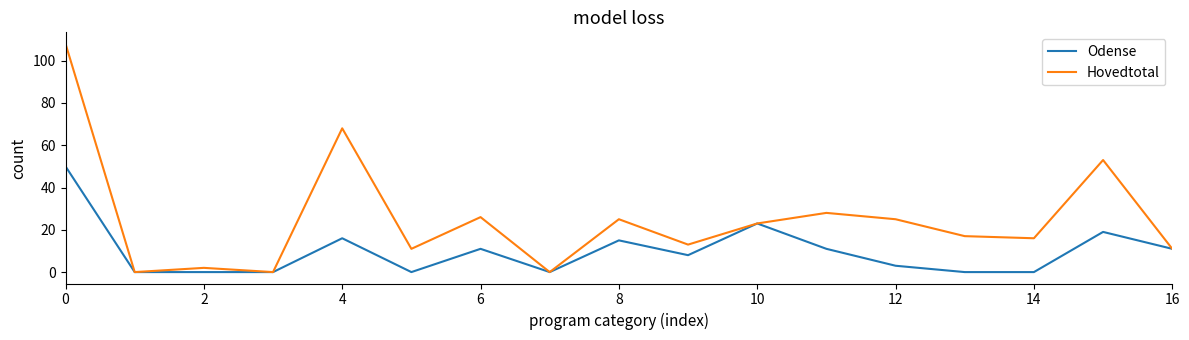

Which series has the widest spread of values?

Hovedtotal